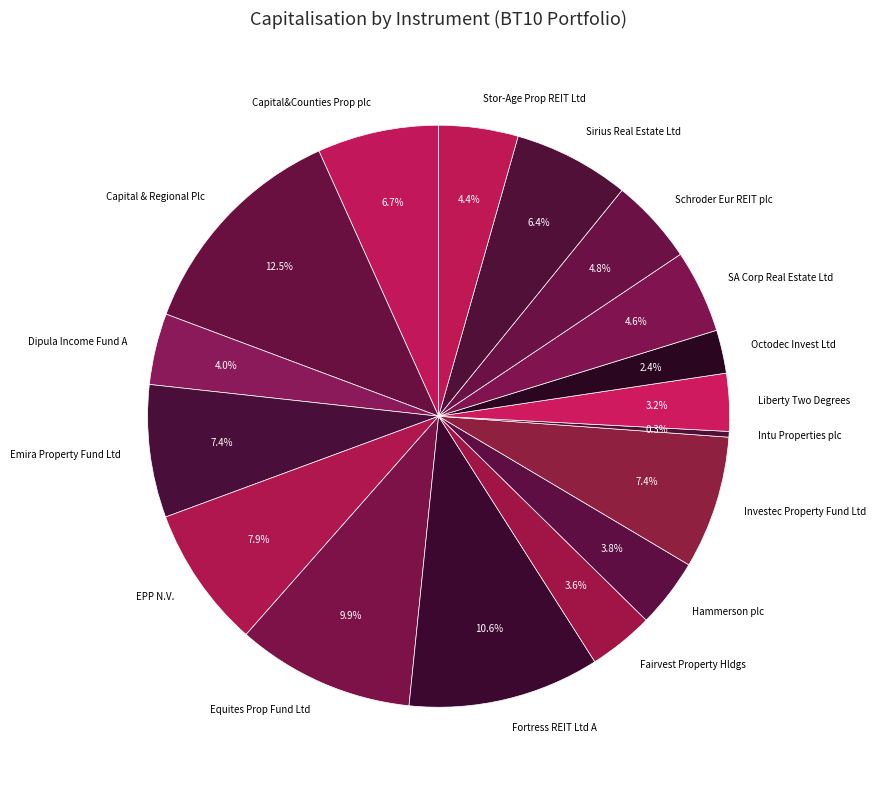

The Emira Property Fund Ltd slice represents 15% of the pie. True or false?

False